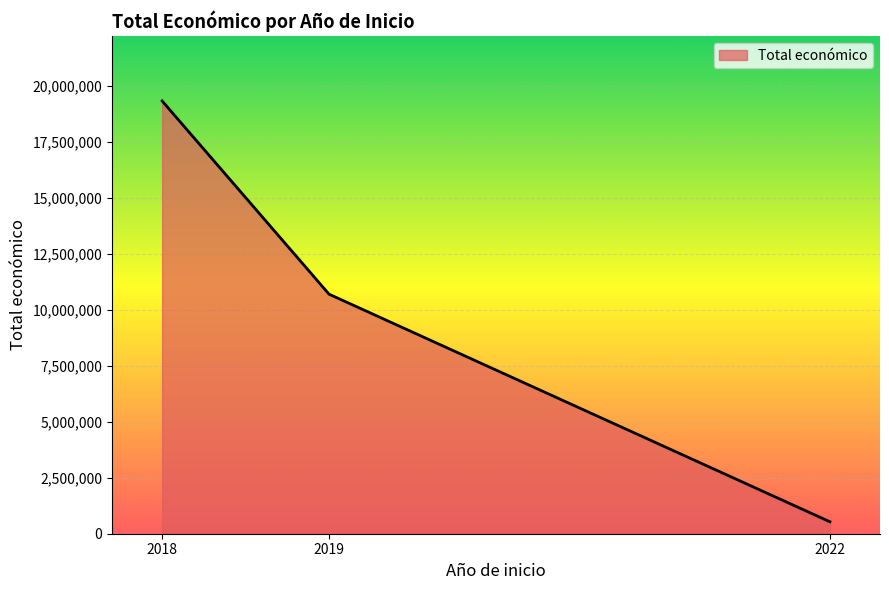

Count the number of data series in this chart.

1